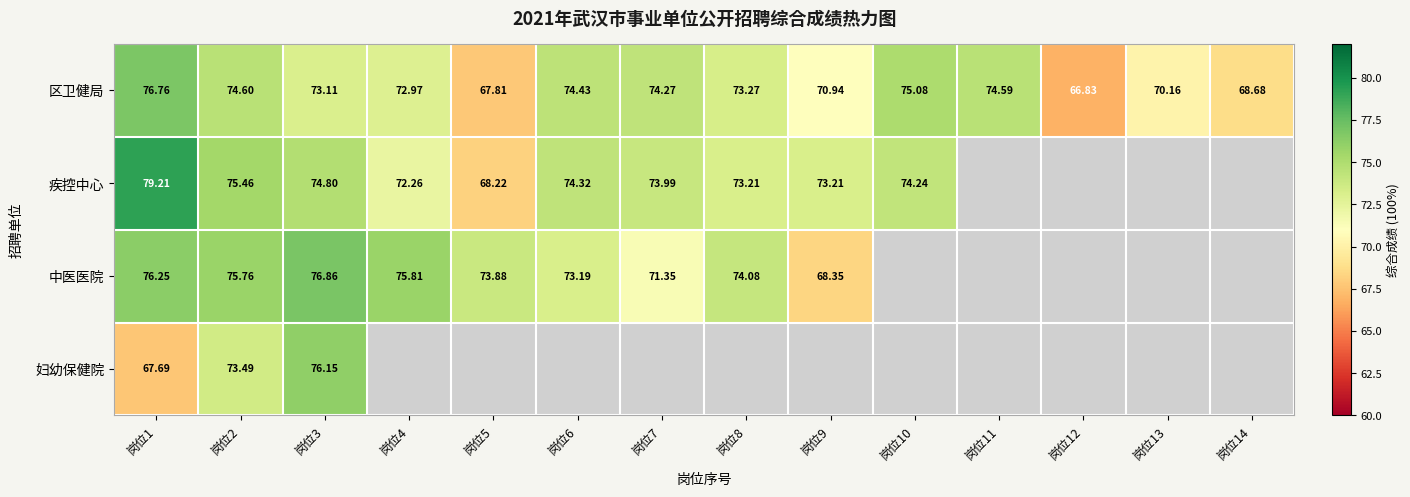

Rank the series at 岗位2 from highest to lowest value.

中医医院, 疾控中心, 区卫健局, 妇幼保健院